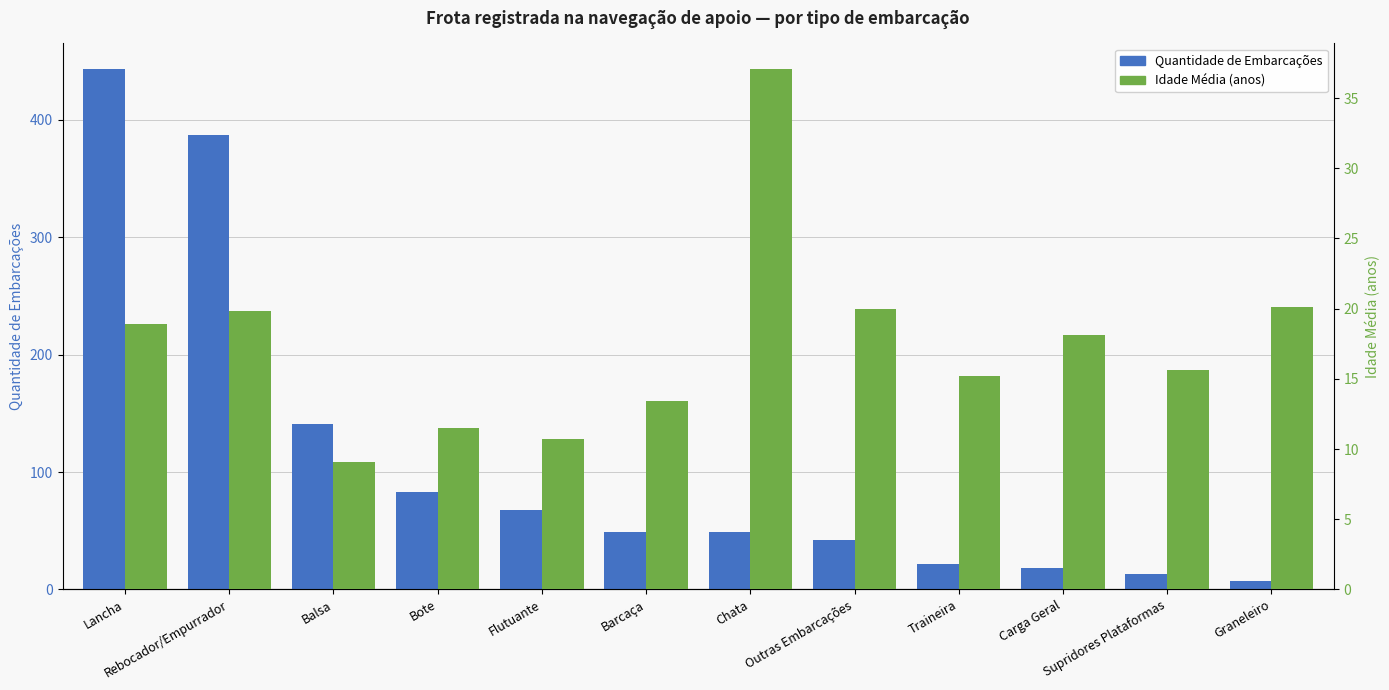

What is the sum of all Idade Média values?

209.6